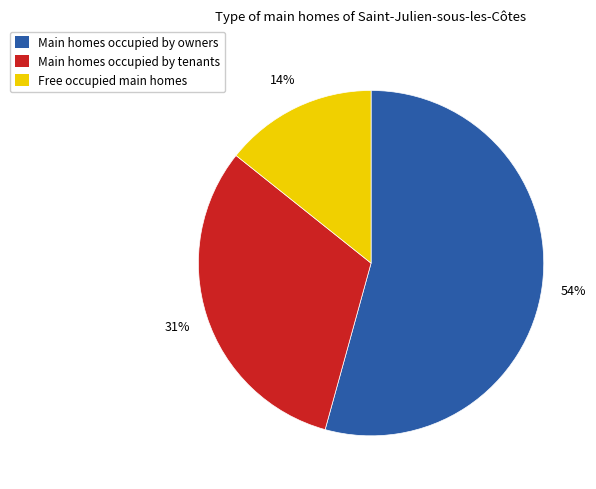

What is the largest slice in the pie chart?

Main homes occupied by owners